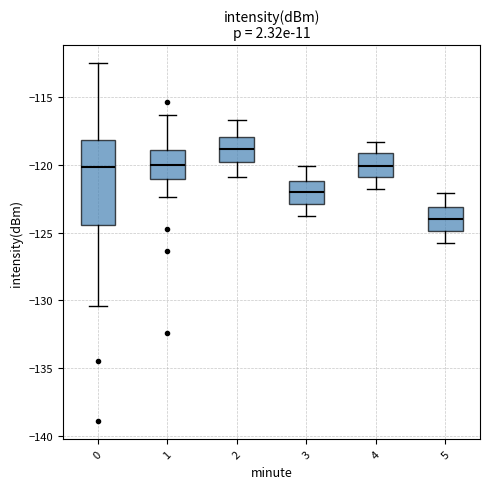

Where does the lower whisker of the box at x = 3 end on the y-axis? The values are not printed on the chart, so give them approximately, as read against the axis.

-124.0